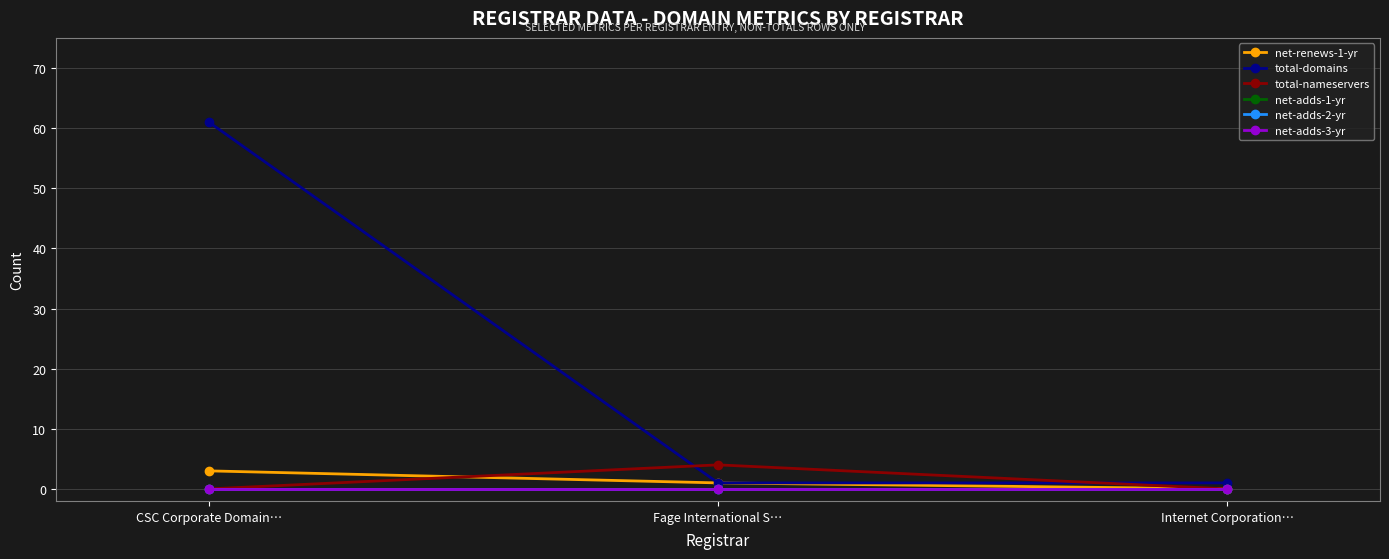

Reading right to left, extract all data points from this chart.

net-renews-1-yr: 0	1	3
total-domains: 1	1	61
total-nameservers: 0	4	0
net-adds-1-yr: 0	0	0
net-adds-2-yr: 0	0	0
net-adds-3-yr: 0	0	0